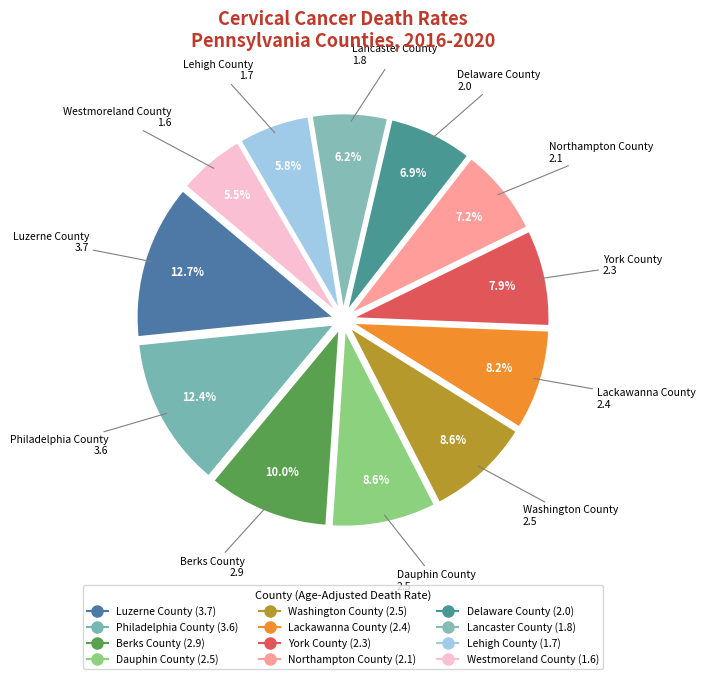

Rank the categories by value from highest to lowest.

Luzerne County, Philadelphia County, Berks County, Dauphin County, Washington County, Lackawanna County, York County, Northampton County, Delaware County, Lancaster County, Lehigh County, Westmoreland County